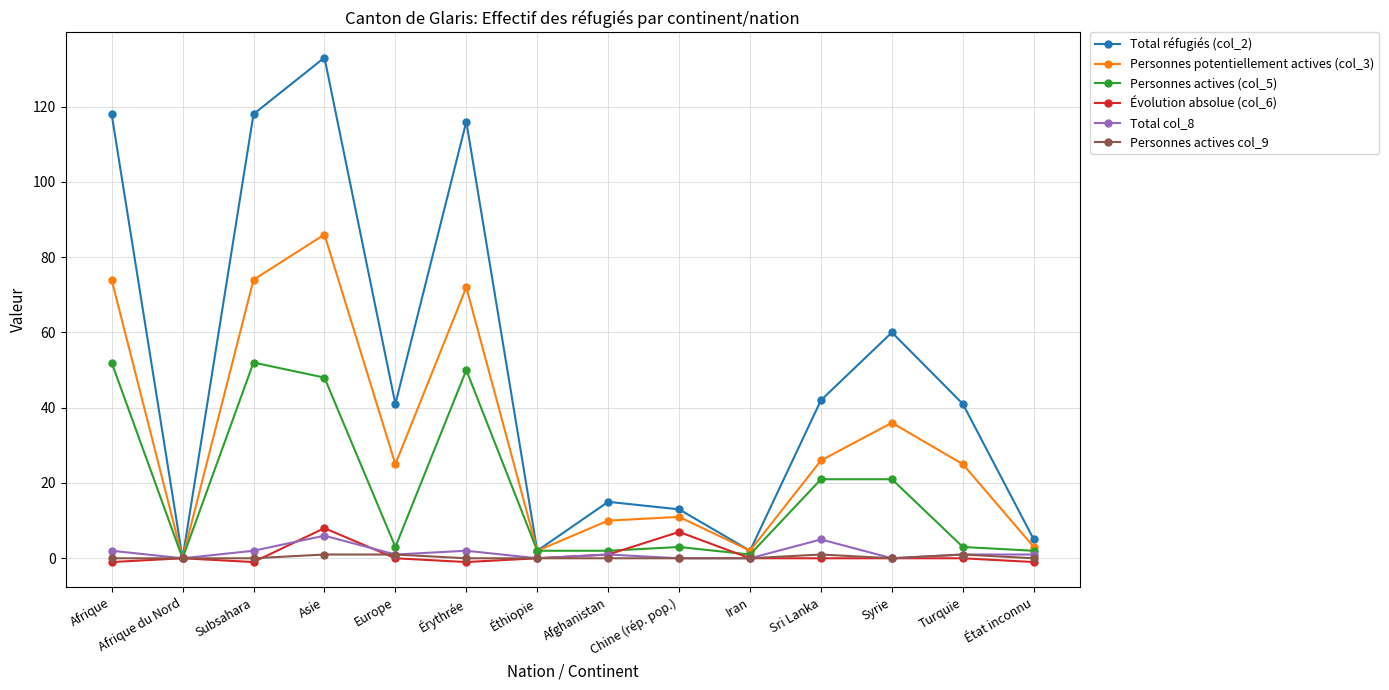

Reading left to right, extract all data points from this chart.

Total réfugiés (col_2): 118	0	118	133	41	116	2	15	13	2	42	60	41	5
Personnes potentiellement actives (col_3): 74	0	74	86	25	72	2	10	11	2	26	36	25	3
Personnes actives (col_5): 52	0	52	48	3	50	2	2	3	1	21	21	3	2
Évolution absolue (col_6): -1	0	-1	8	0	-1	0	1	7	0	0	0	0	-1
Total col_8: 2	0	2	6	1	2	0	1	0	0	5	0	1	1
Personnes actives col_9: 0	0	0	1	1	0	0	0	0	0	1	0	1	0